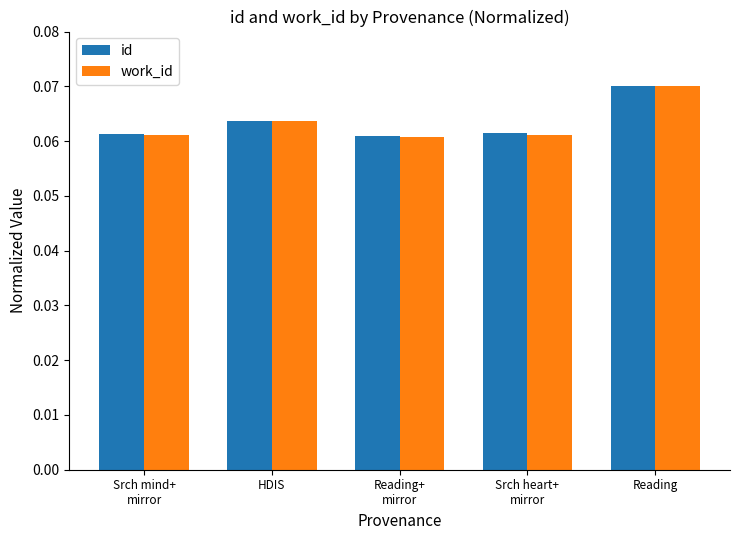

Which series has the largest range (max minus min)?

work_id